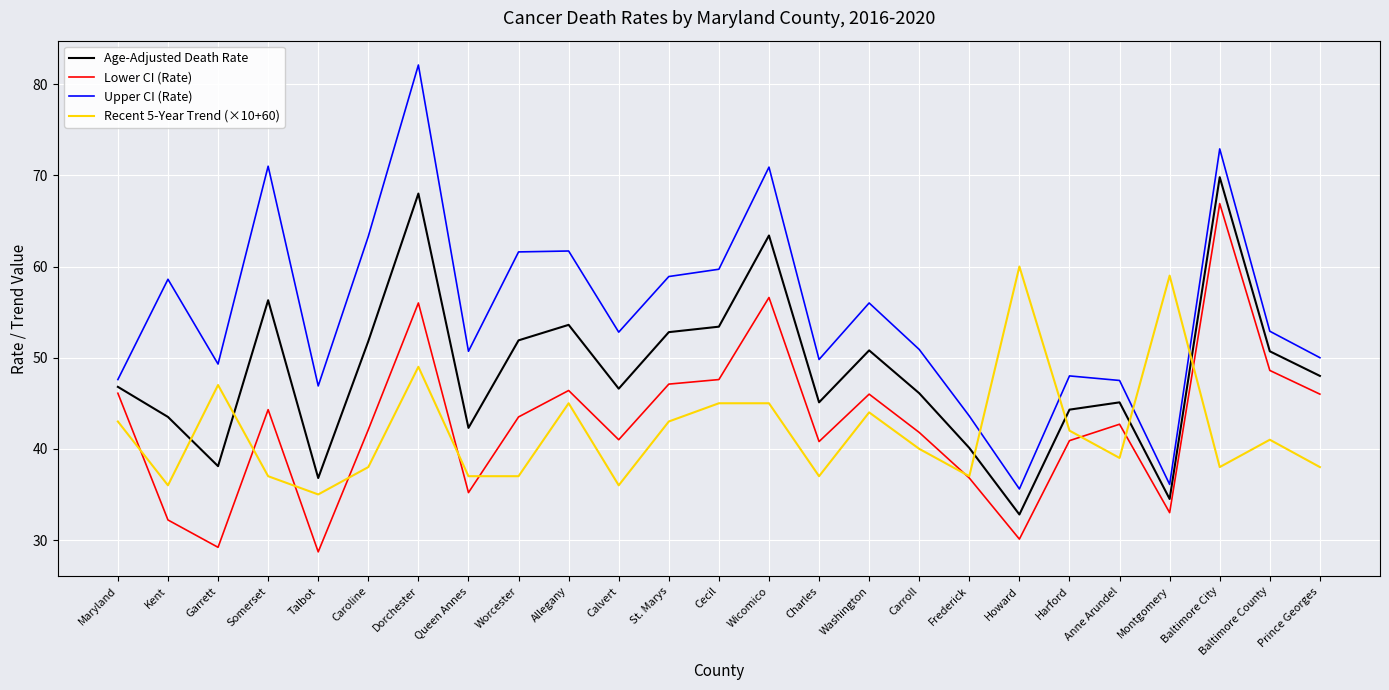

Which series changed the most between Cecil and Baltimore City?

Lower CI (Rate)